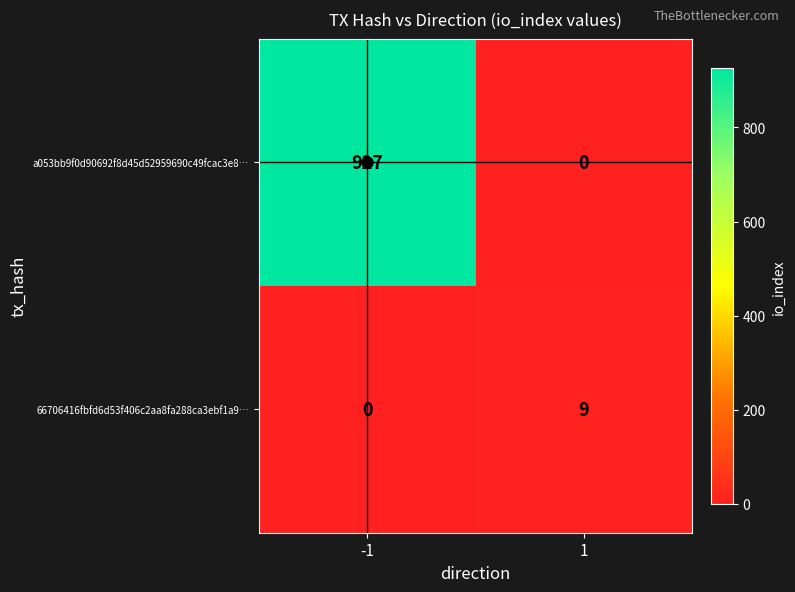

Which series has the largest total across all categories?

a053bb9f0d90692f8d45d52959690c49fcac3e8…